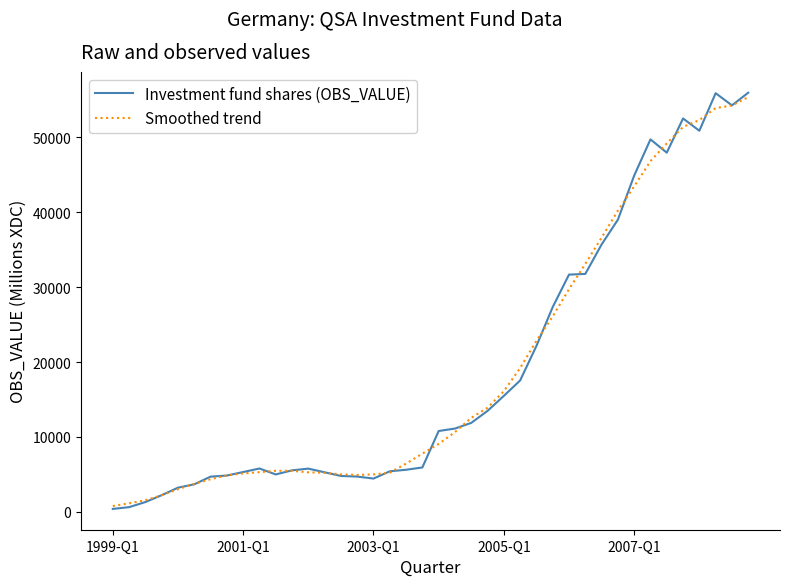

Which series has the widest spread of values?

Investment fund shares (OBS_VALUE)